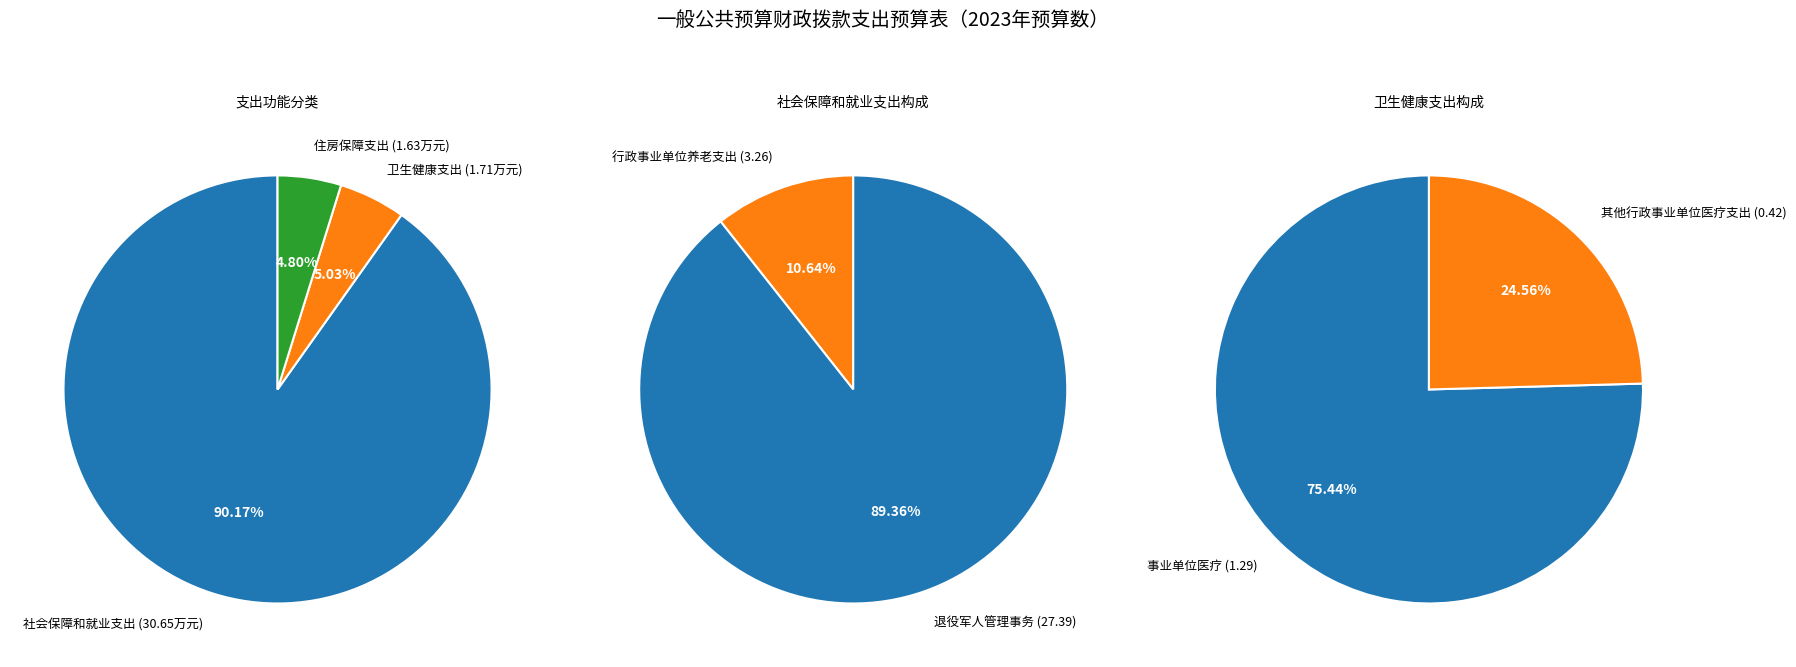

What is the smallest slice in the pie chart?

住房保障支出